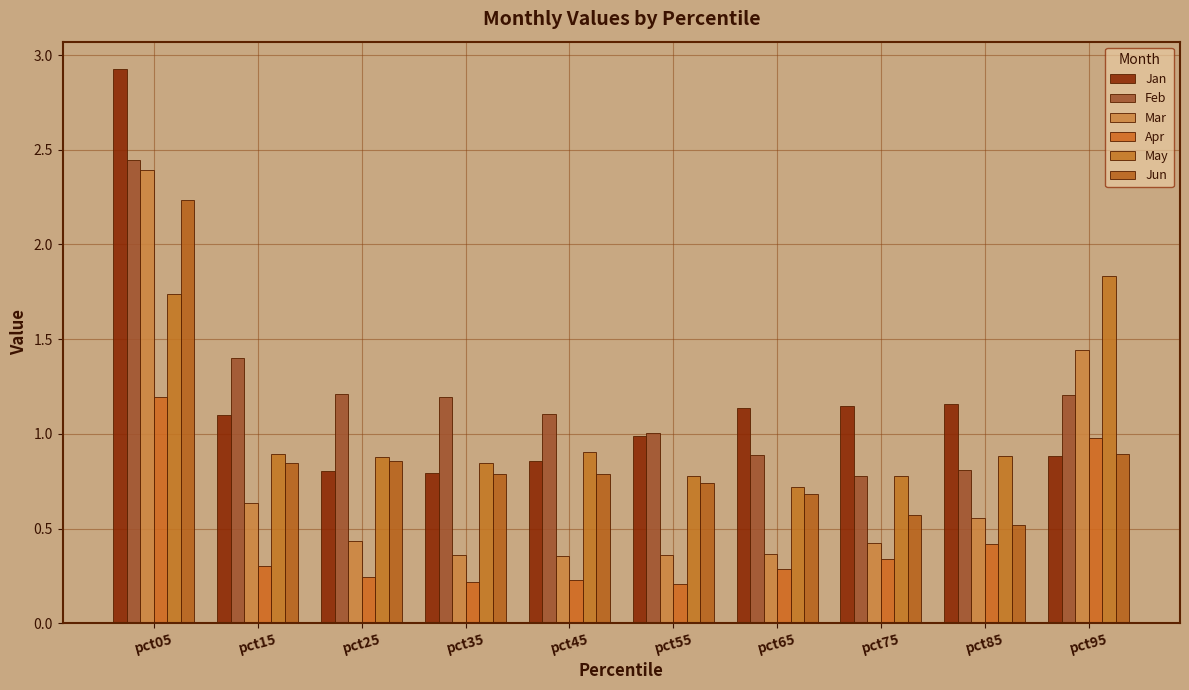

At which label does Apr reach its minimum?

pct55